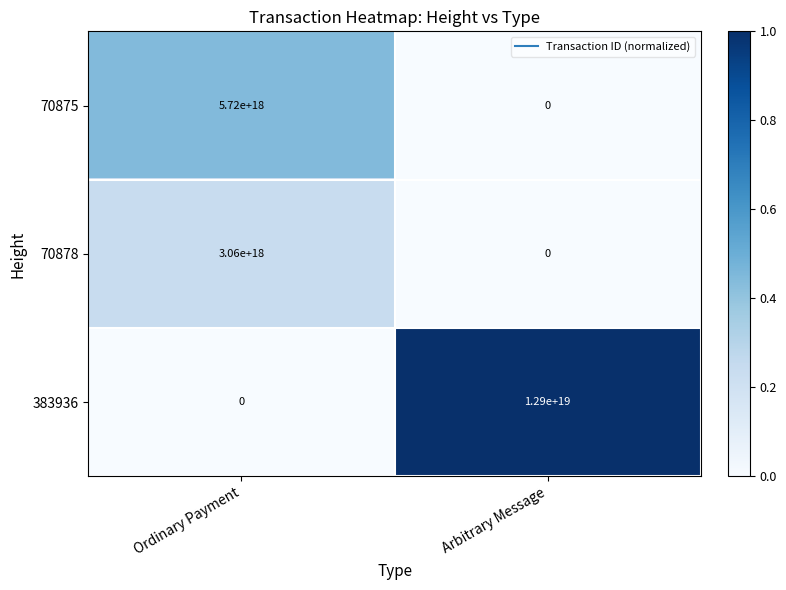

Is it true that 70875 equals 2090279177439469568 at Ordinary Payment?

False